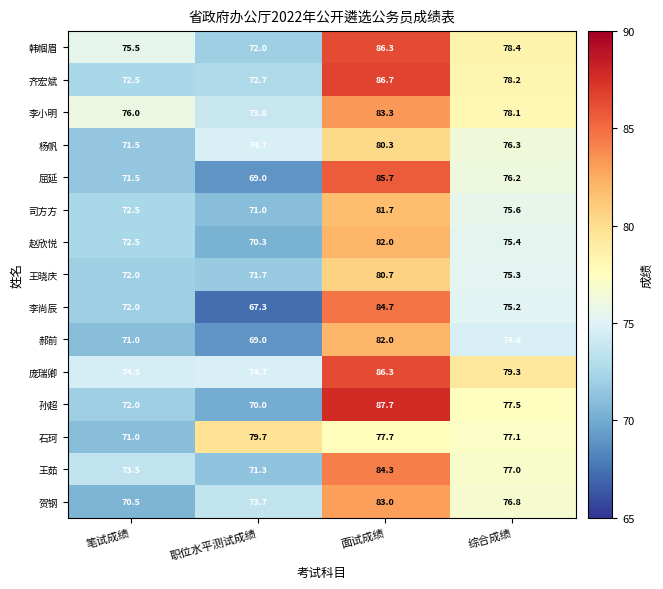

What is the maximum value shown in the chart?

87.7